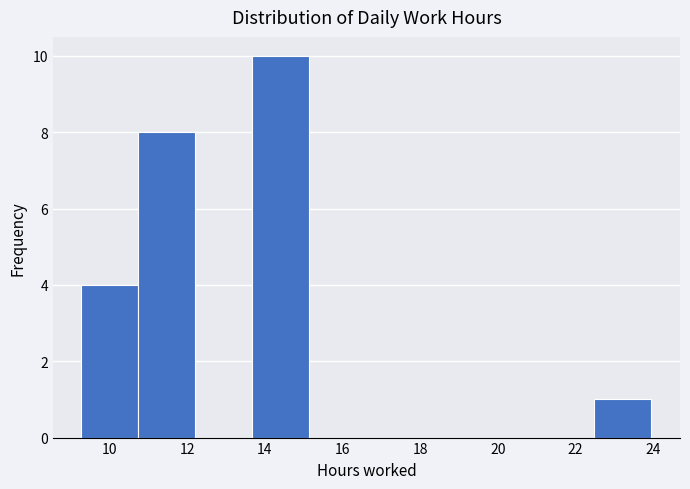

Reading left to right, list every bar in this chart as the range it spans on the x-axis followed by its height. Neither the bar edges nor the heights are printed on the chart, so give them approximately, as read against the axes.

9.2 to 10.8: 4
10.8 to 12.2: 8
12.2 to 13.6: 0
13.6 to 15.2: 10
15.2 to 16.6: 0
16.6 to 18.0: 0
18.0 to 19.6: 0
19.6 to 21.0: 0
21.0 to 22.4: 0
22.4 to 24.0: 1